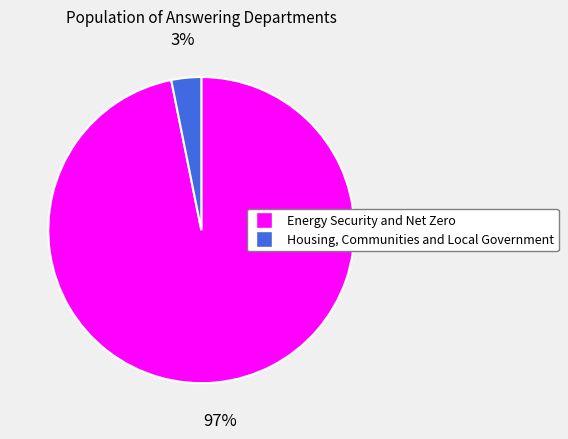

True or false: Housing, Communities and Local Government accounts for 3% of the total.

True